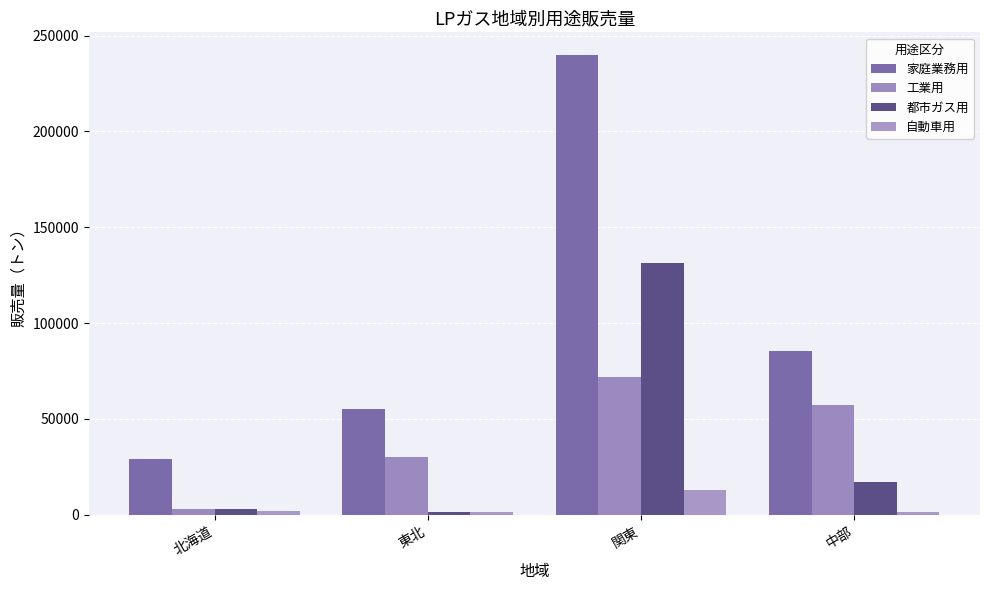

Are the bars grouped side by side (vs. stacked)?

Yes